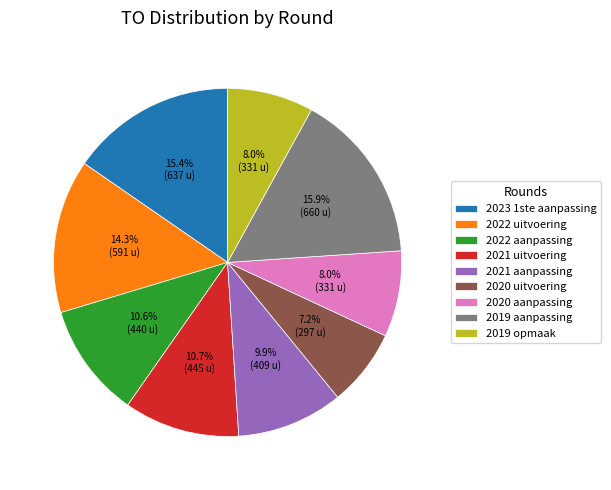

Is 2020 aanpassing the majority of the pie?

No